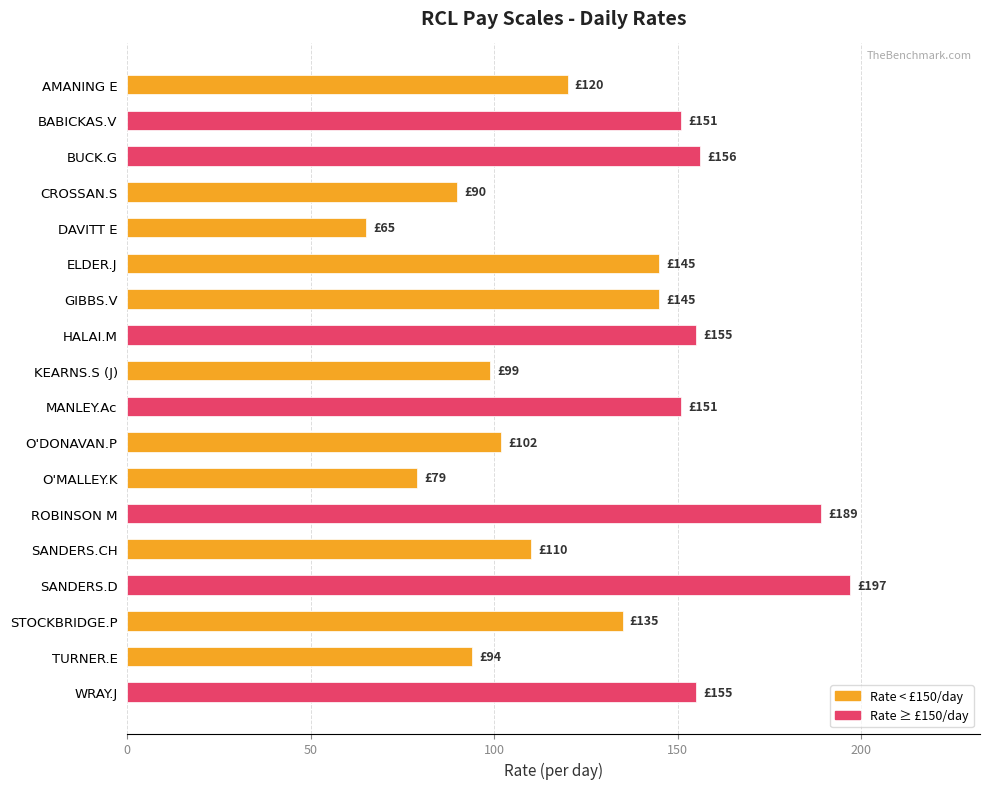

Reading top to bottom, list all the values displayed in this chart.

AMANING E=120	BABICKAS.V=151	BUCK.G=156	CROSSAN.S=90	DAVITT E=65	ELDER.J=145	GIBBS.V=145	HALAI.M=155	KEARNS.S (J)=99	MANLEY.Ac=151	O'DONAVAN.P=102	O'MALLEY.K=79	ROBINSON M=189	SANDERS.CH=110	SANDERS.D=197	STOCKBRIDGE.P=135	TURNER.E=94	WRAY.J=155